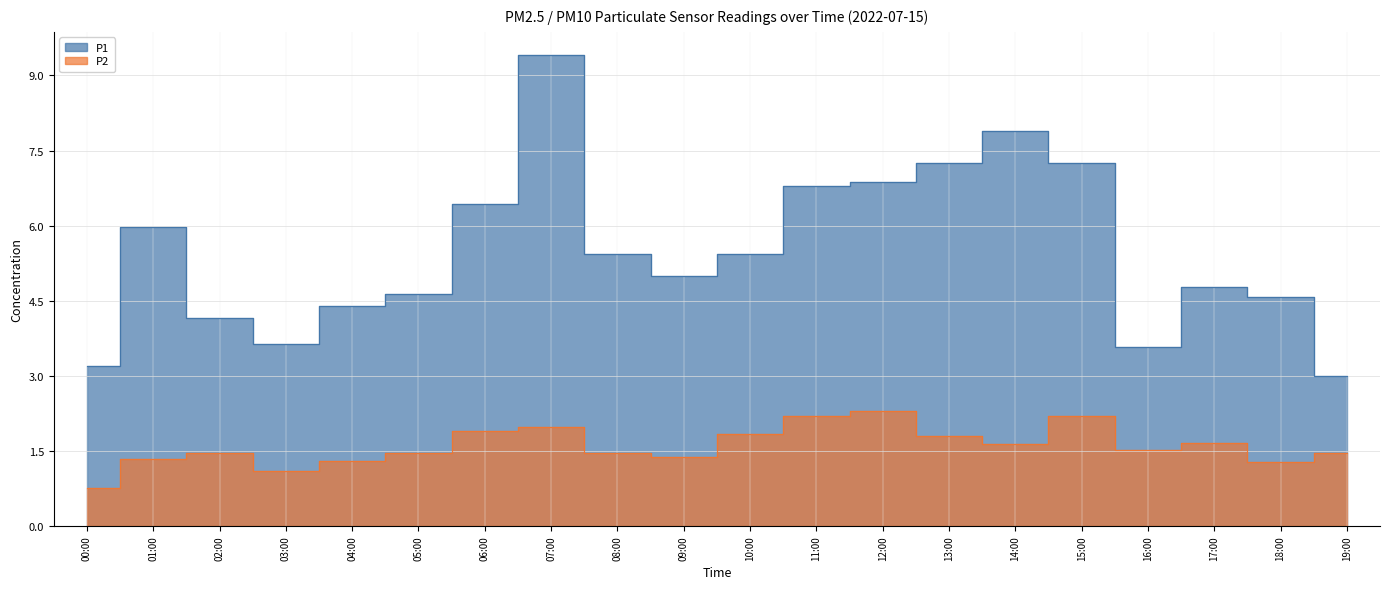

Rank the categories by P1 value from highest to lowest.

07:00, 14:00, 13:00, 15:00, 12:00, 11:00, 06:00, 01:00, 08:00, 10:00, 09:00, 17:00, 05:00, 18:00, 04:00, 02:00, 03:00, 16:00, 00:00, 19:00